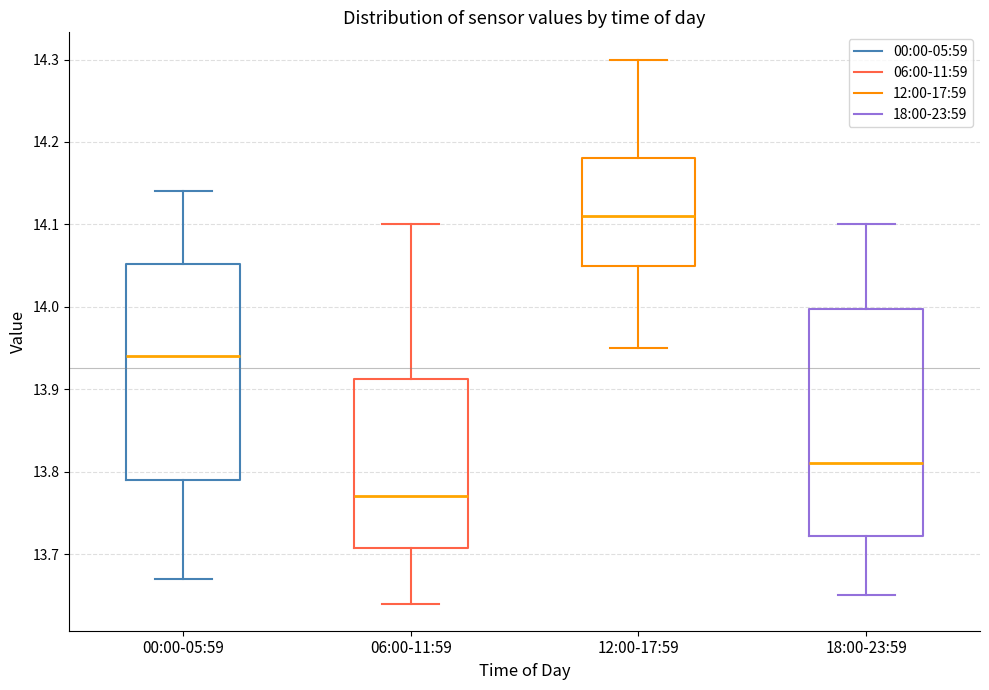

Where does the median line of the box for 06:00-11:59 sit on the y-axis? The values are not printed on the chart, so give them approximately, as read against the axis.

13.77